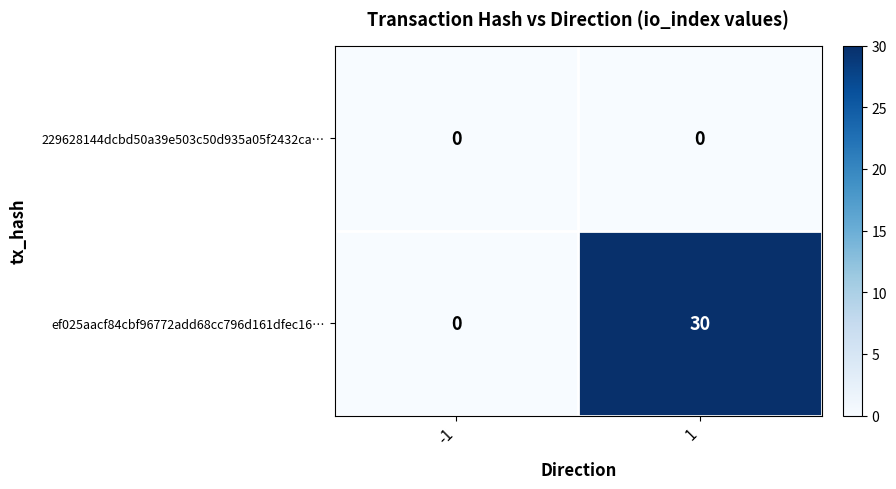

What is the difference between the ef025aacf84cbf96772add68cc796d161dfec16… values at 1 and -1?

30